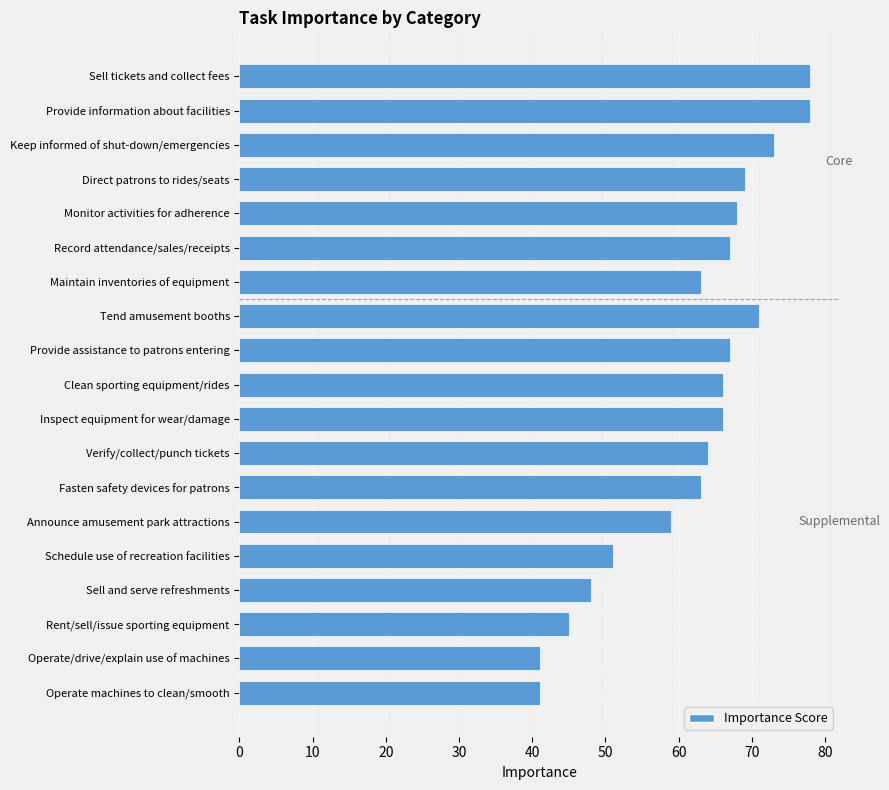

What is the label of the 1st bar from the bottom?

Operate machines to clean/smooth